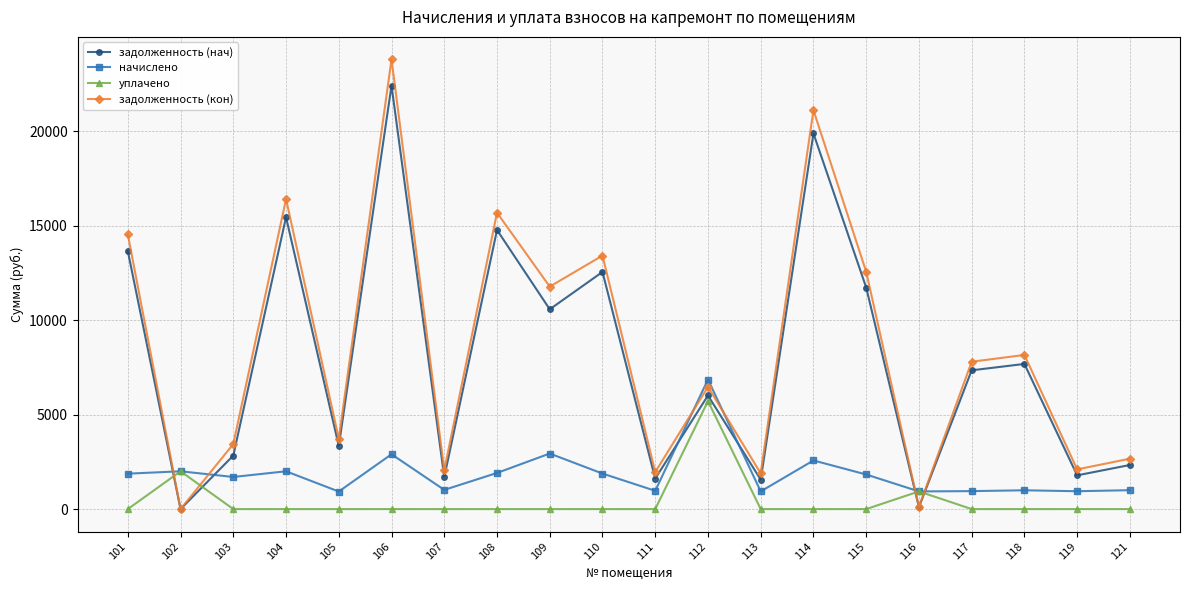

Rank the series by their maximum value, from lowest to highest.

уплачено, начислено, задолженность (нач), задолженность (кон)